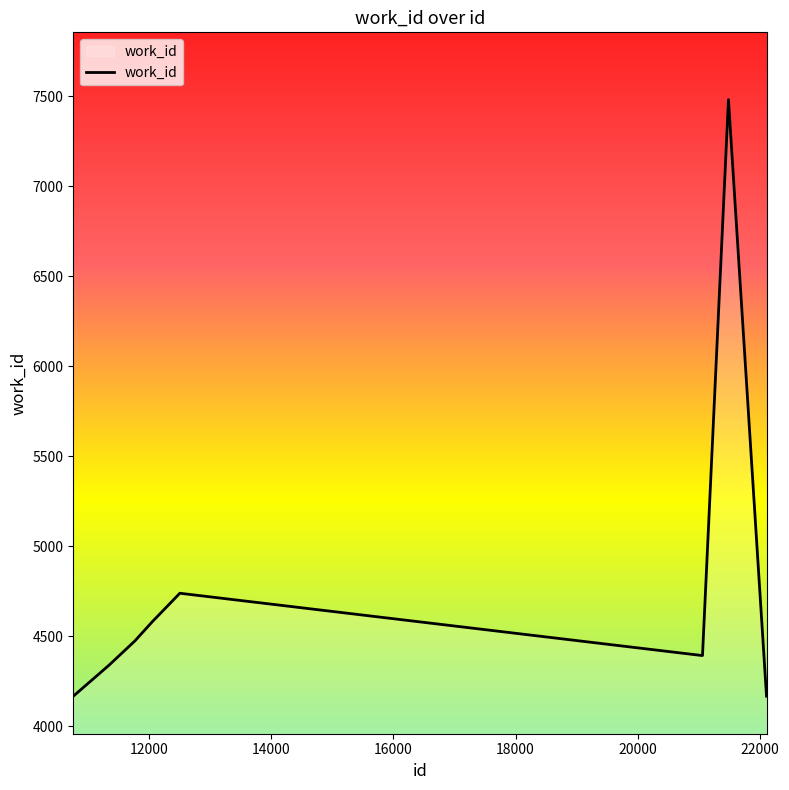

What is the difference between the maximum and minimum values?

3314